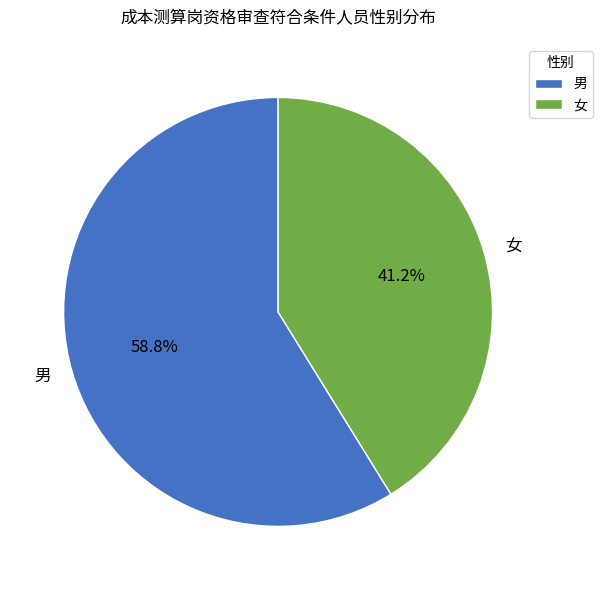

Which slice is the smallest?

女